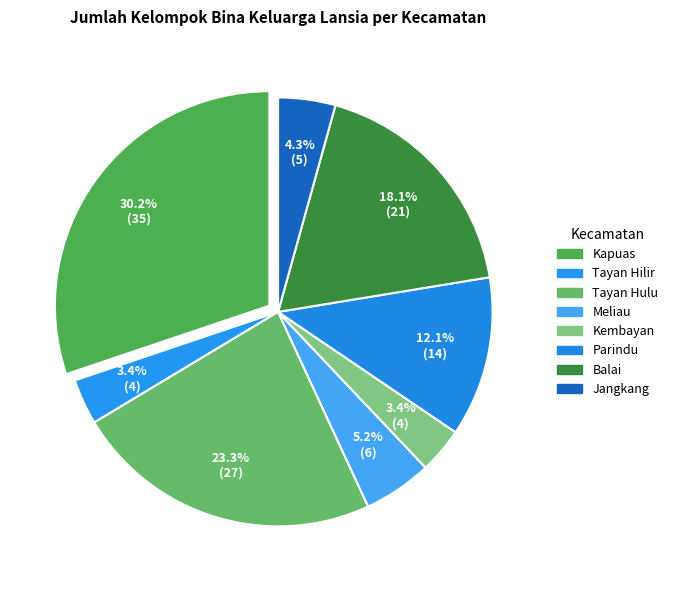

Which slice is the largest?

Kapuas